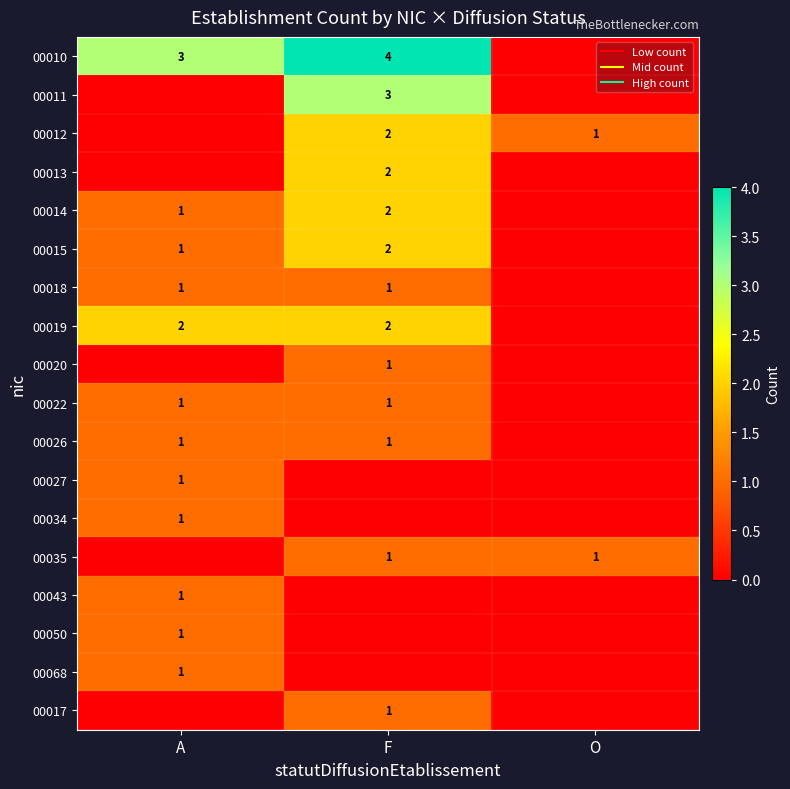

What is the maximum value for 00035?

1